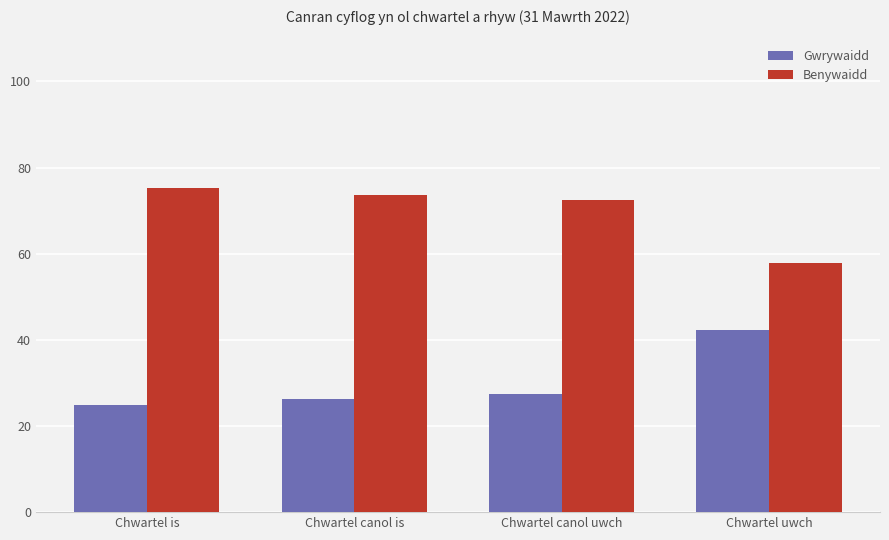

What is the value of the Benywaidd bar at the 1st from the left?

75.2